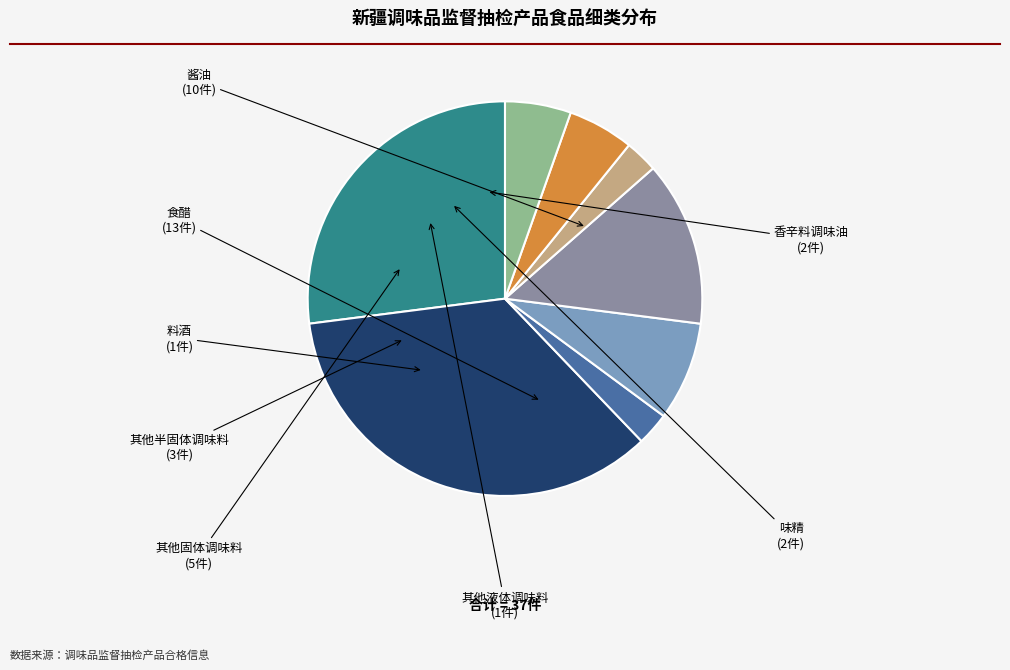

Is there any slice that represents more than half of the pie?

No